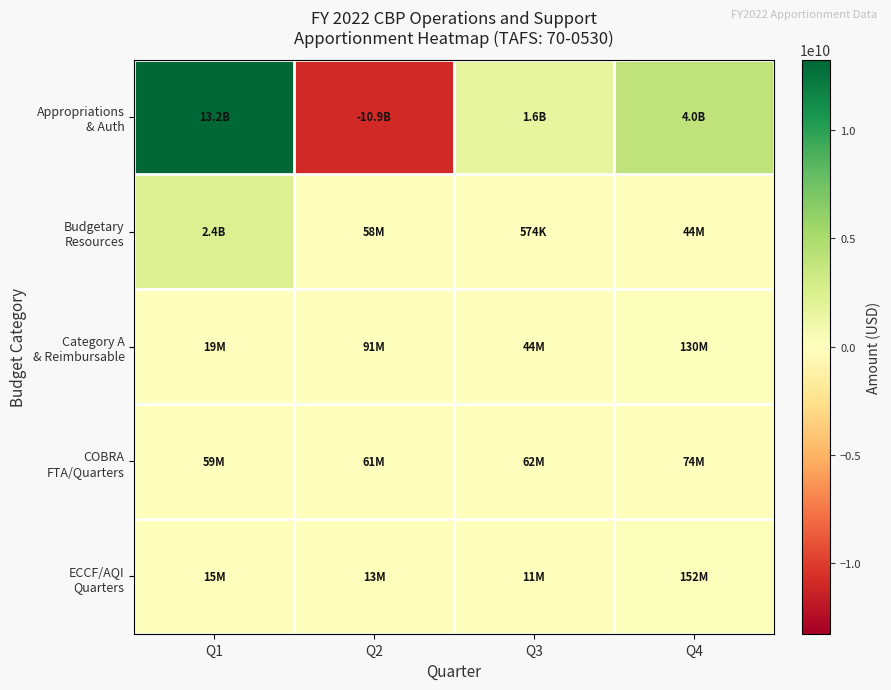

Which series has the largest total across all categories?

Appropriations & Auth